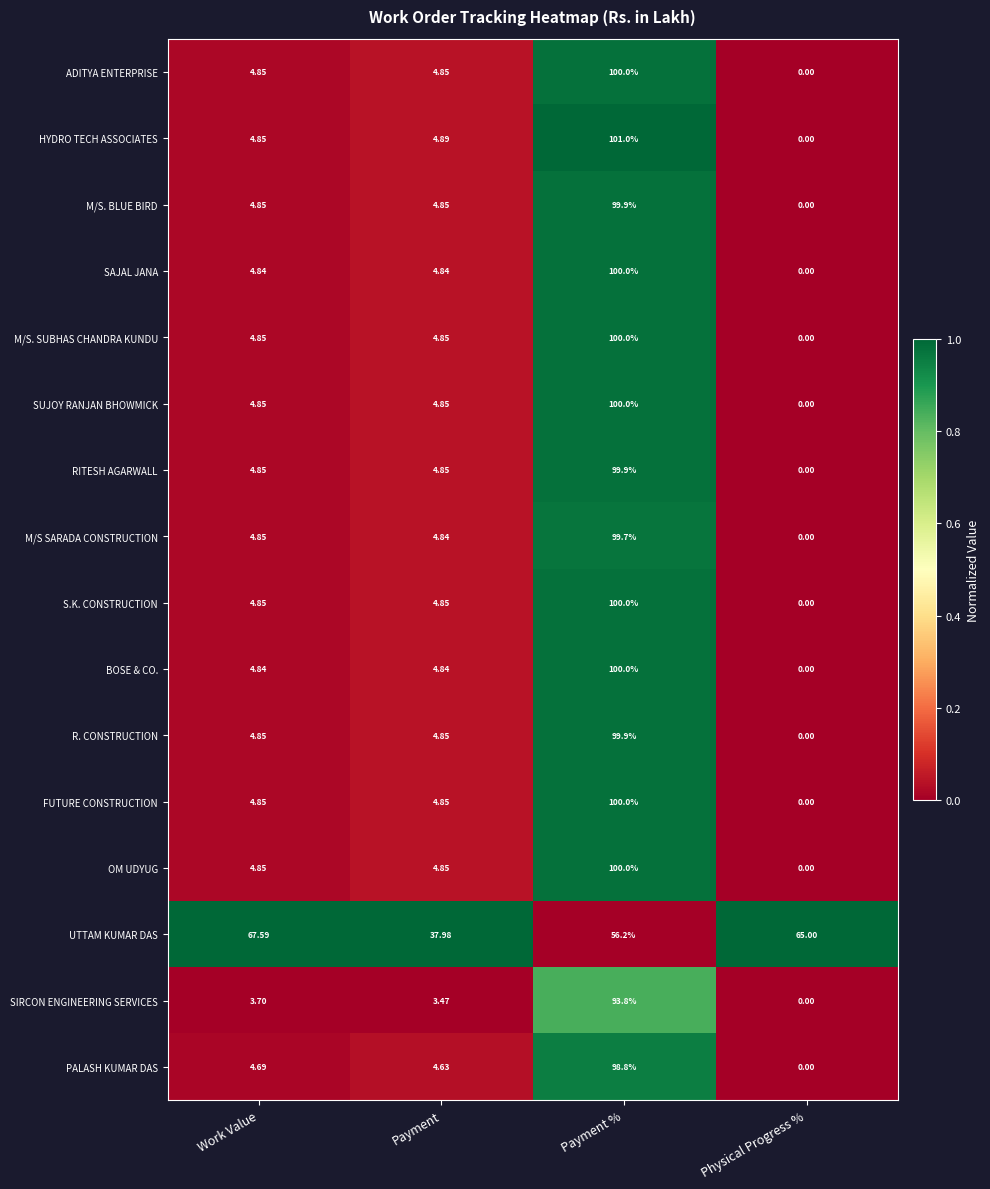

Which series has the largest total across all categories?

UTTAM KUMAR DAS